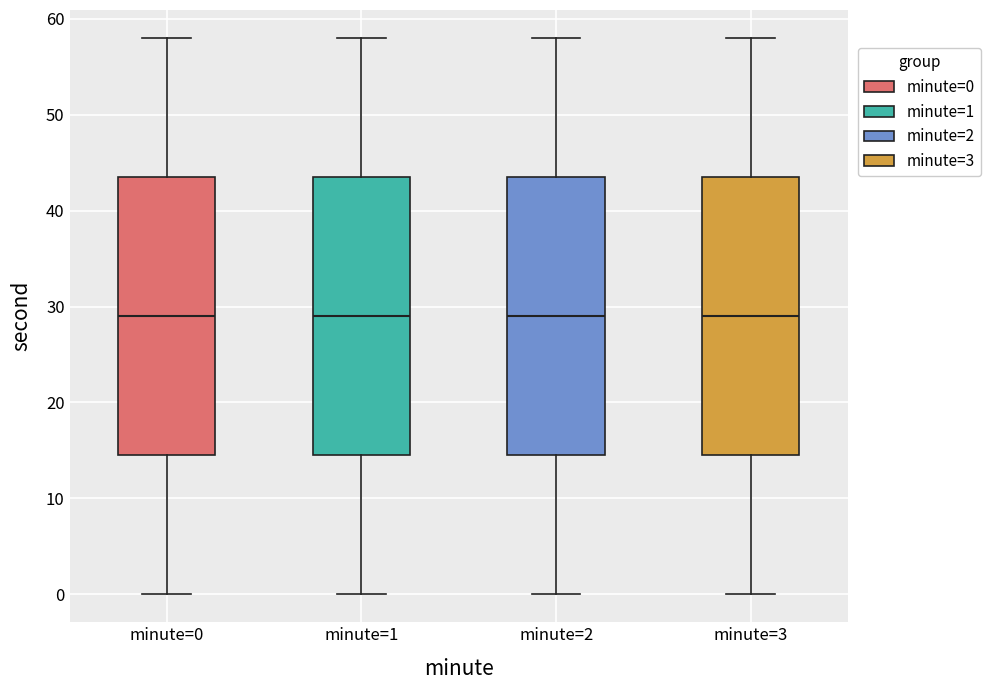

Where does the lower whisker of the box for minute=1 end on the y-axis? The values are not printed on the chart, so give them approximately, as read against the axis.

0